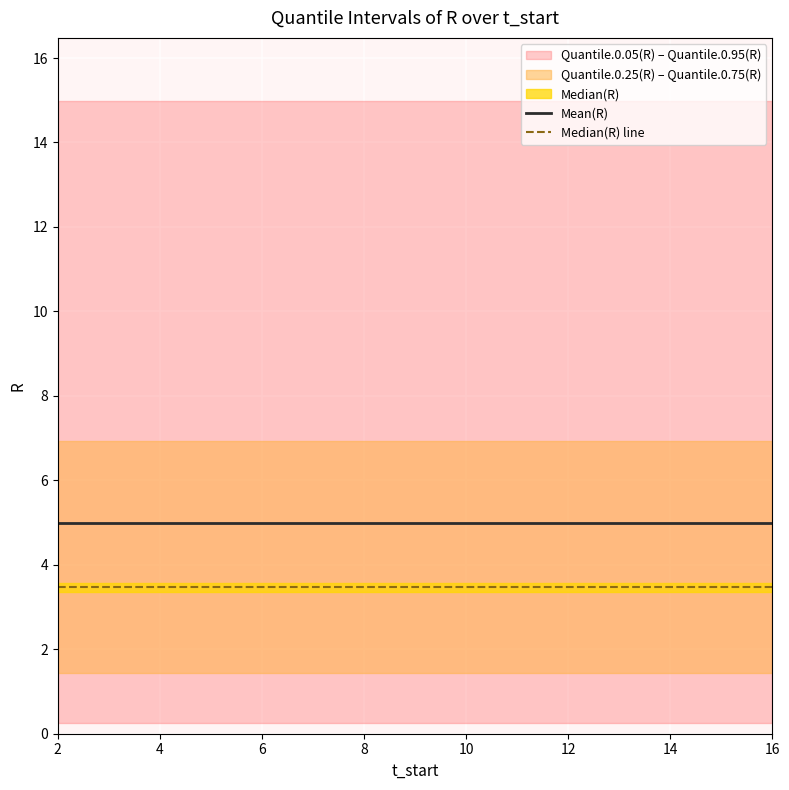

What is the lowest value of the Mean(R) series?

5.0